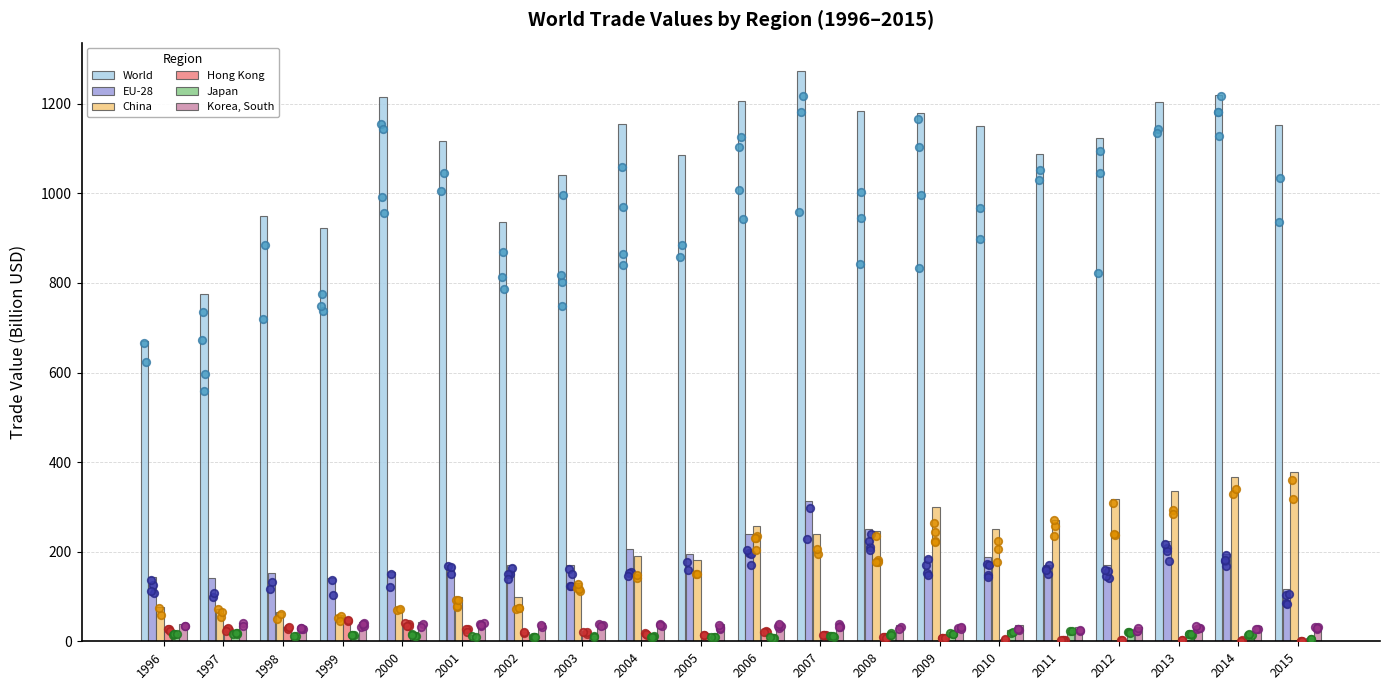

What is the total value across all series at 1999?

1234.6